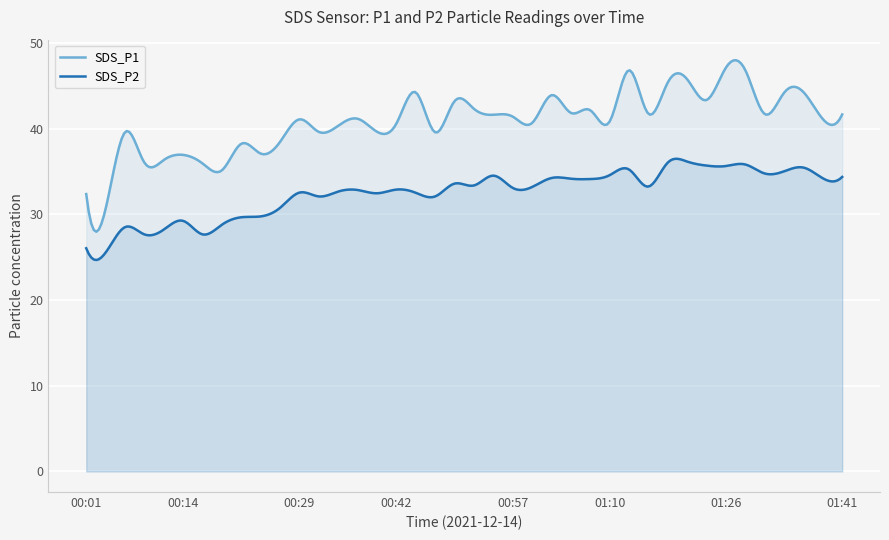

How many categories are shown in the chart?

300